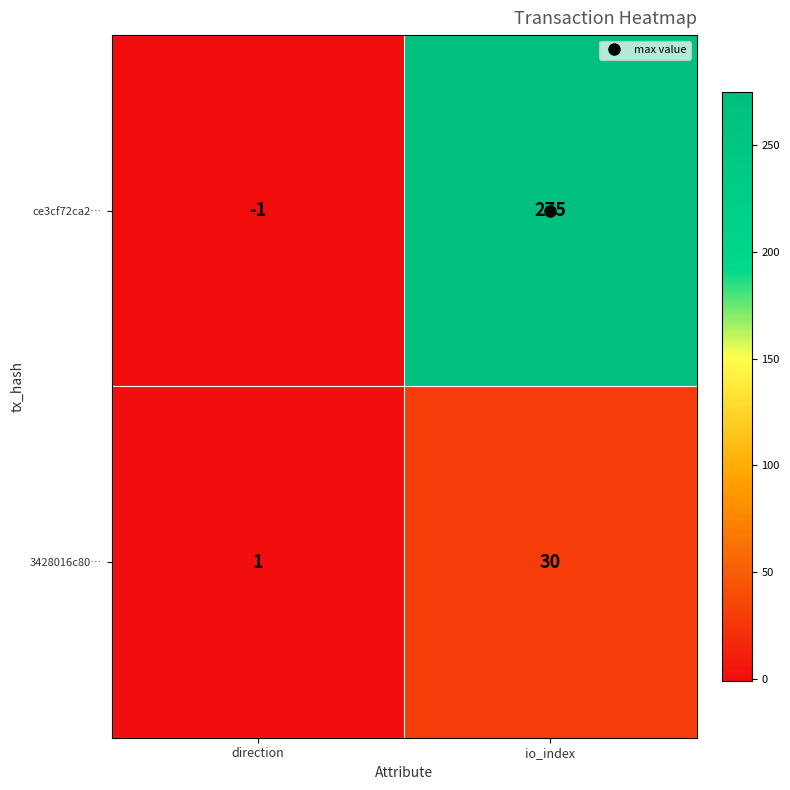

At which label is ce3cf72ca2… closest to 137?

direction